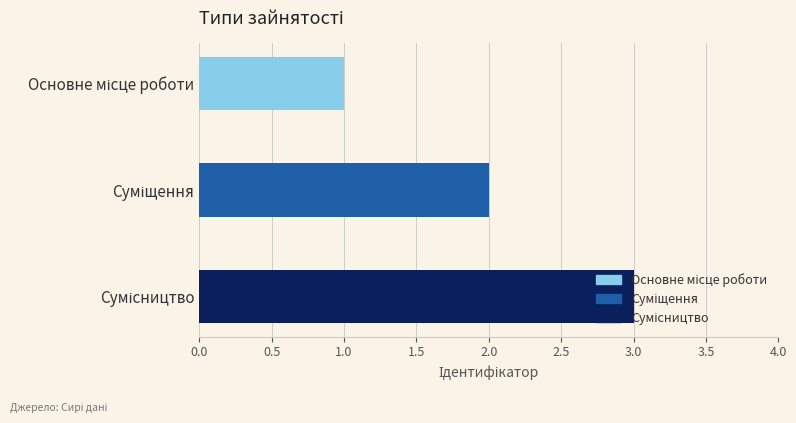

What is the sum of all values?

6